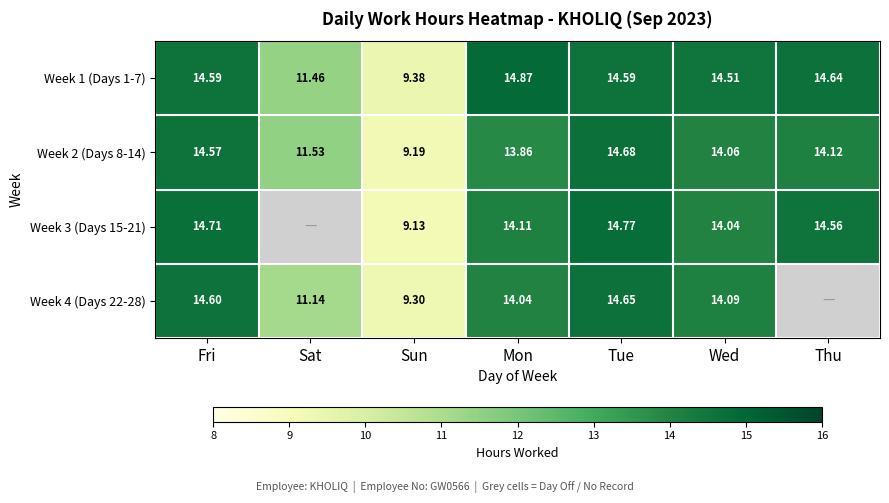

The value of Week 4 (Days 22-28) at Fri is 14.6. True or false?

True